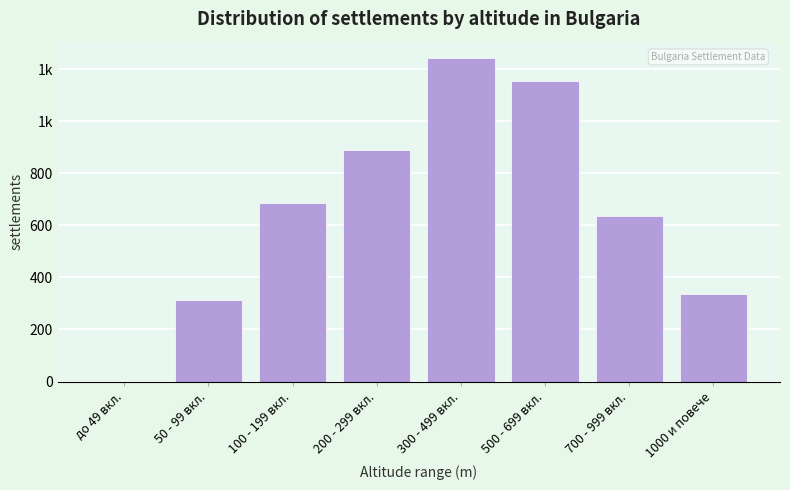

Are the bars horizontal?

No